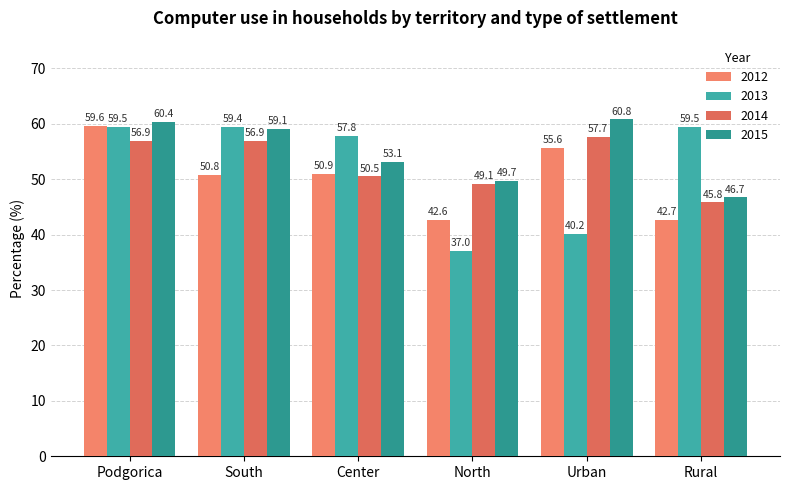

Does the chart contain any negative values?

No